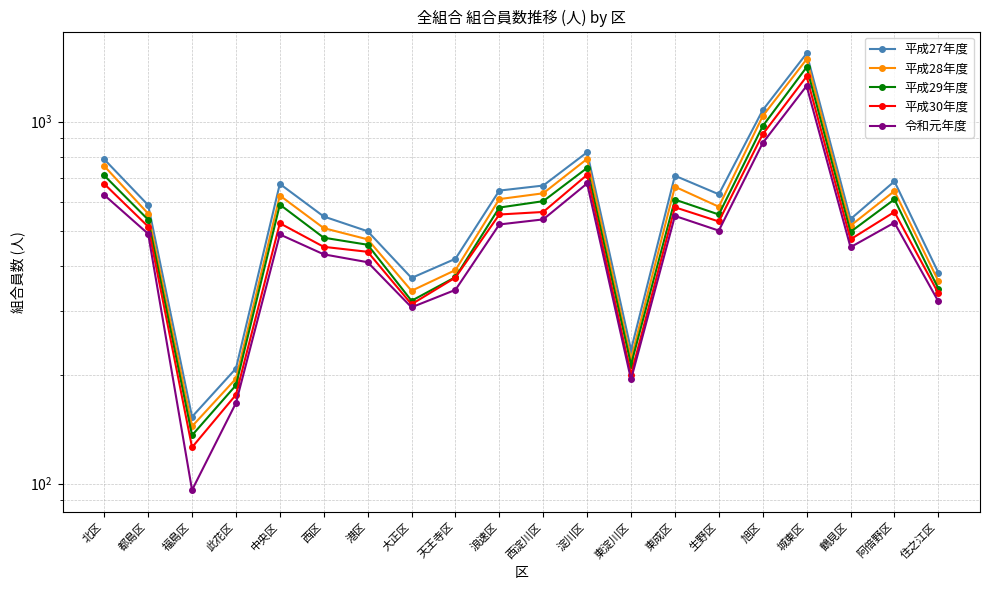

What is the label of the 14th point from the right?

港区